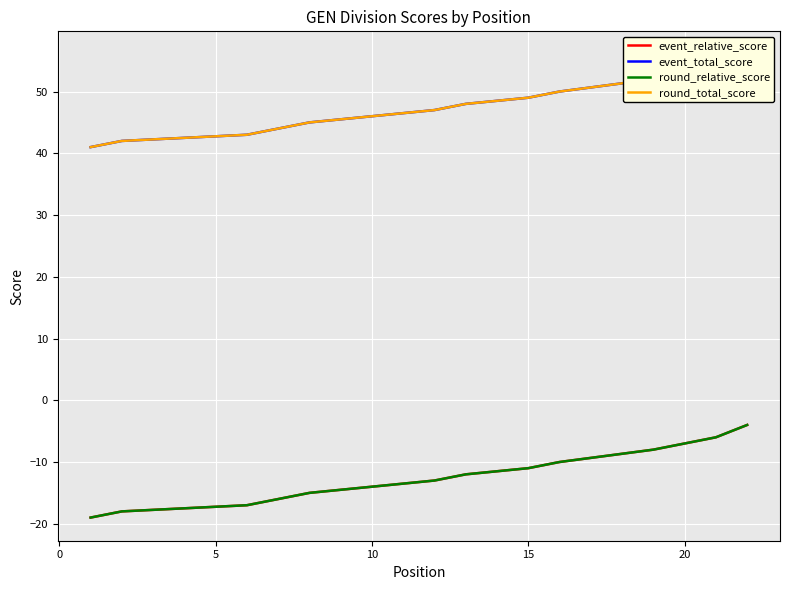

What is the minimum value shown in the chart?

-19